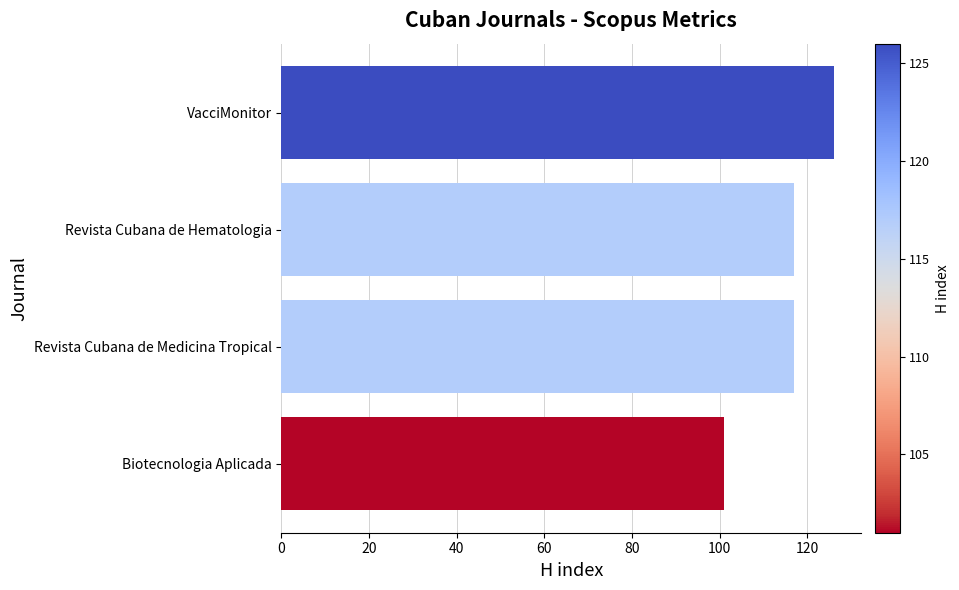

Which has a higher value, VacciMonitor or Revista Cubana de Hematologia?

VacciMonitor